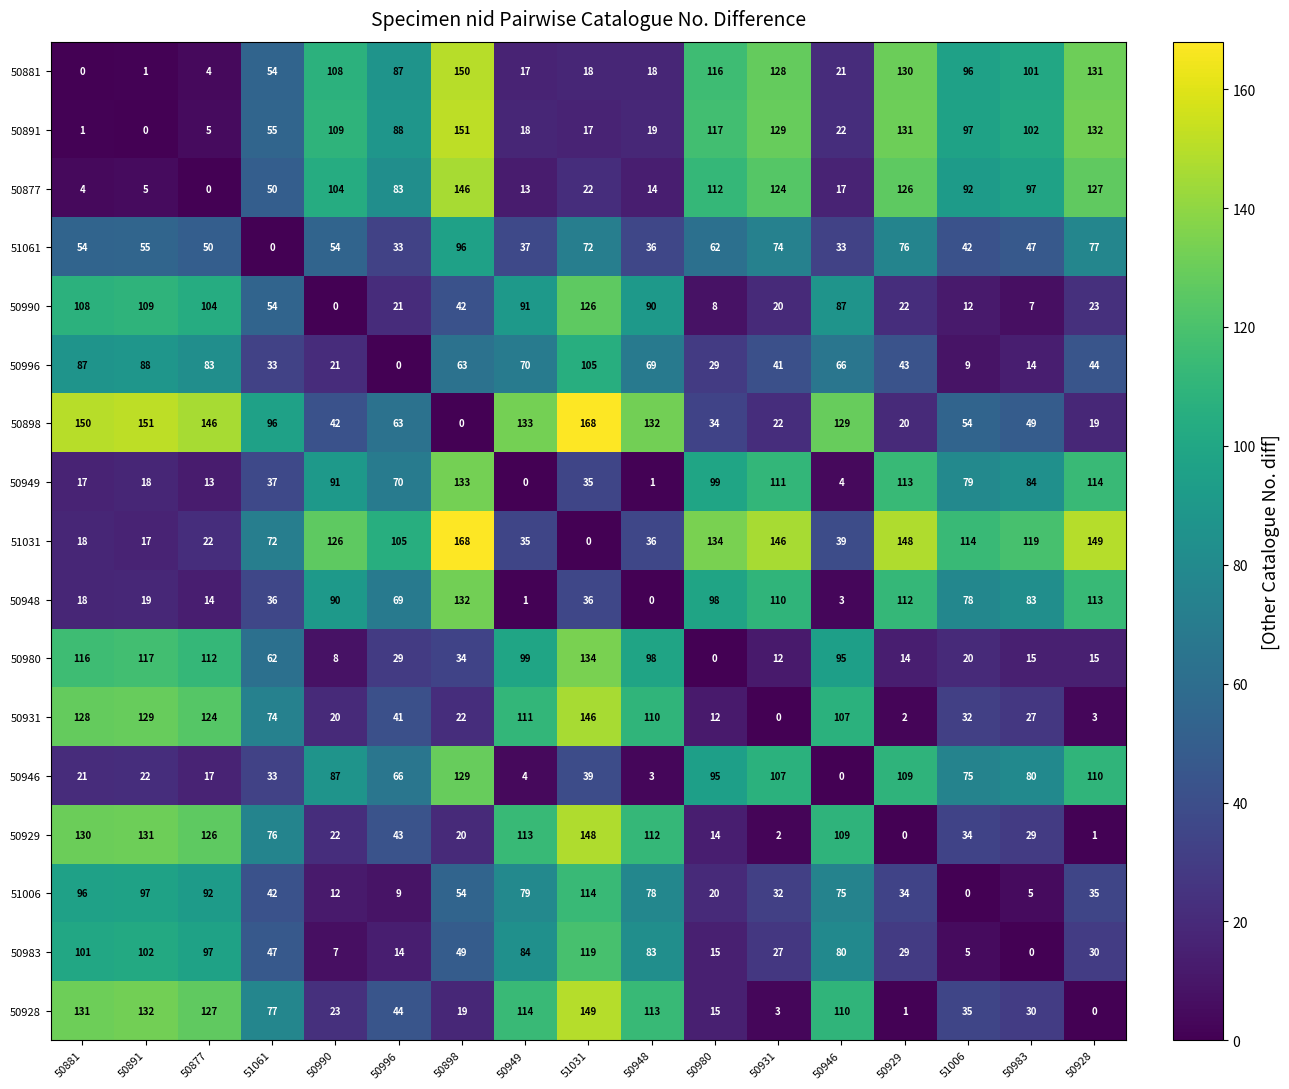

At 50996, list the series in order from smallest to largest.

50996, 51006, 50983, 50990, 50980, 51061, 50931, 50929, 50928, 50898, 50946, 50948, 50949, 50877, 50881, 50891, 51031